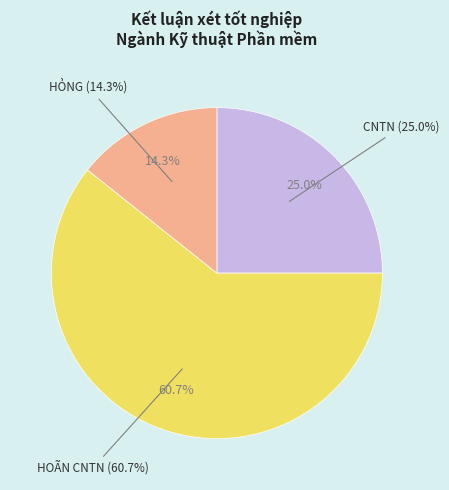

Which category has the biggest portion of the pie?

HOÃN CNTN